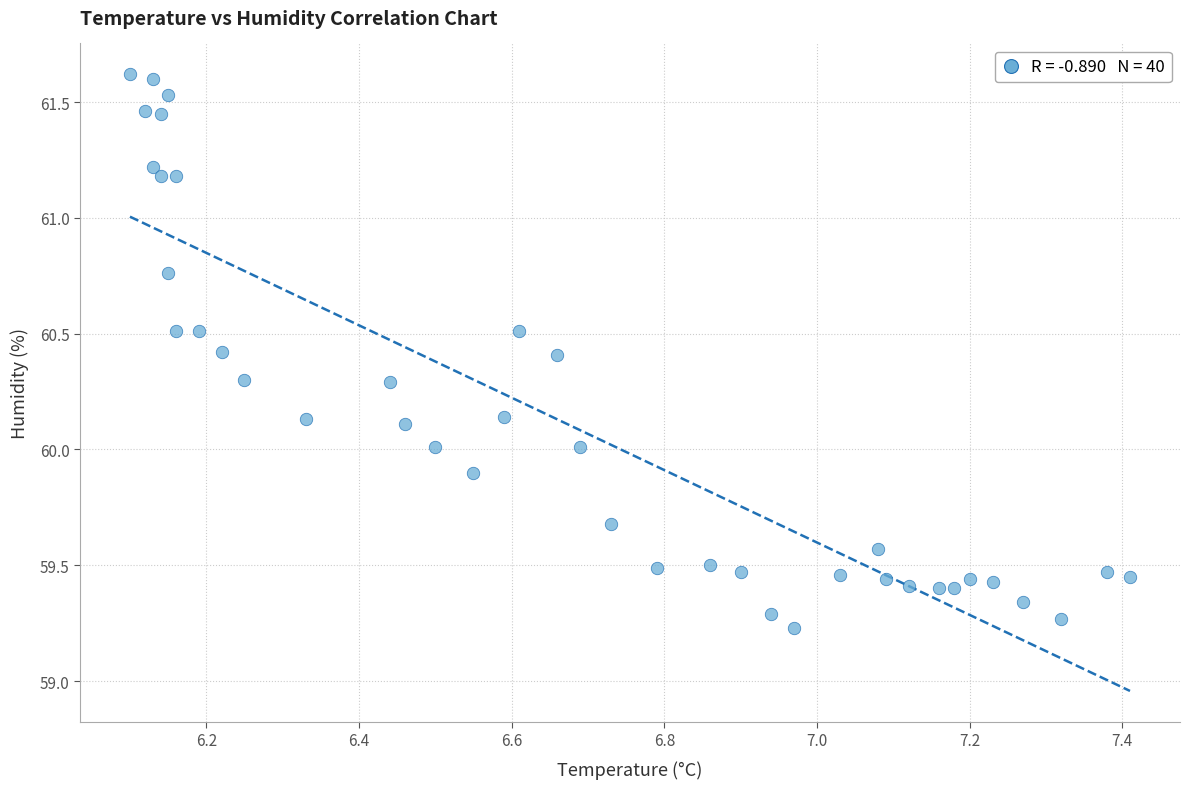

What is the range of Y values (max minus min)?

2.4